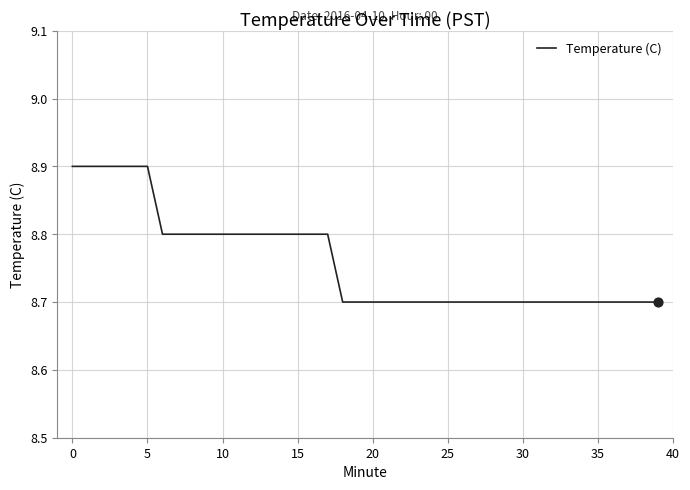

What is the smallest value displayed?

8.7